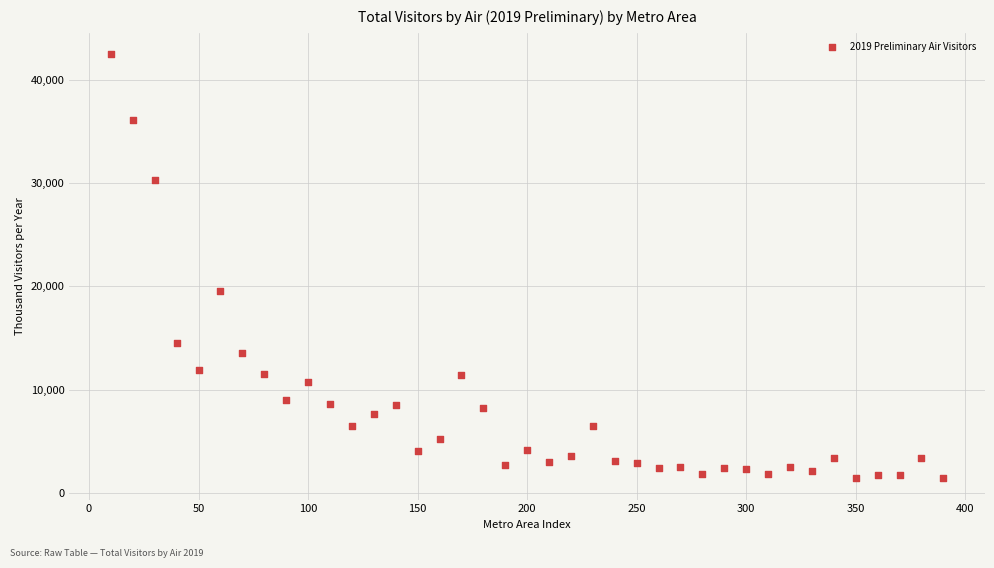

What Y value in the scatter plot is closest to 21950?

19583.8